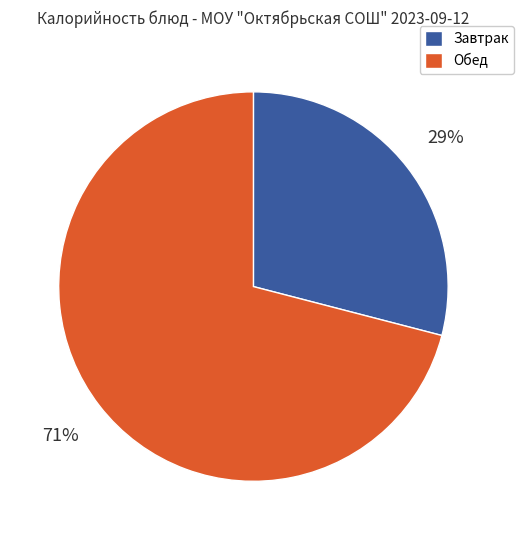

To the nearest percent, what is the difference between the largest and smallest slice percentages?

42%